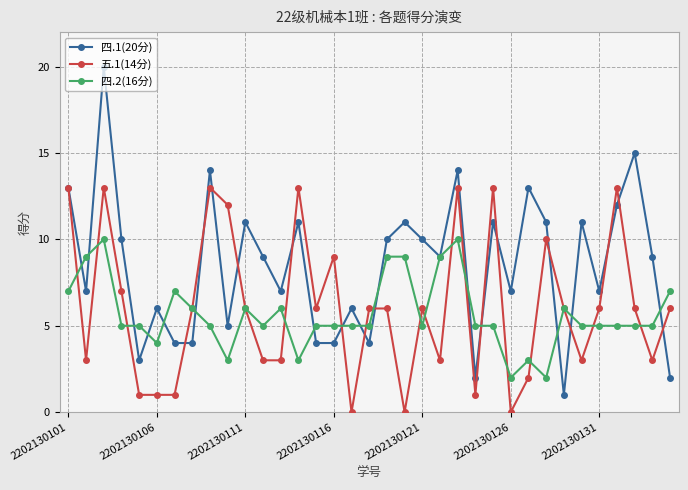

True or false: 五.1(14分) and 四.1(20分) intersect in this chart.

True